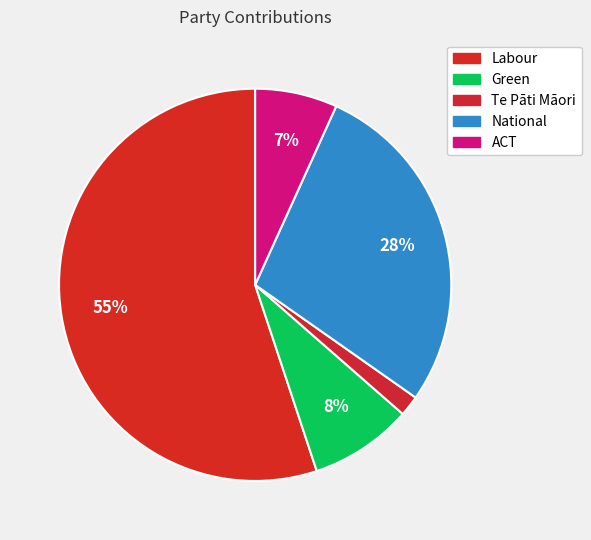

What is the ratio of the value at Green to the value at Te Pāti Māori?

5.0